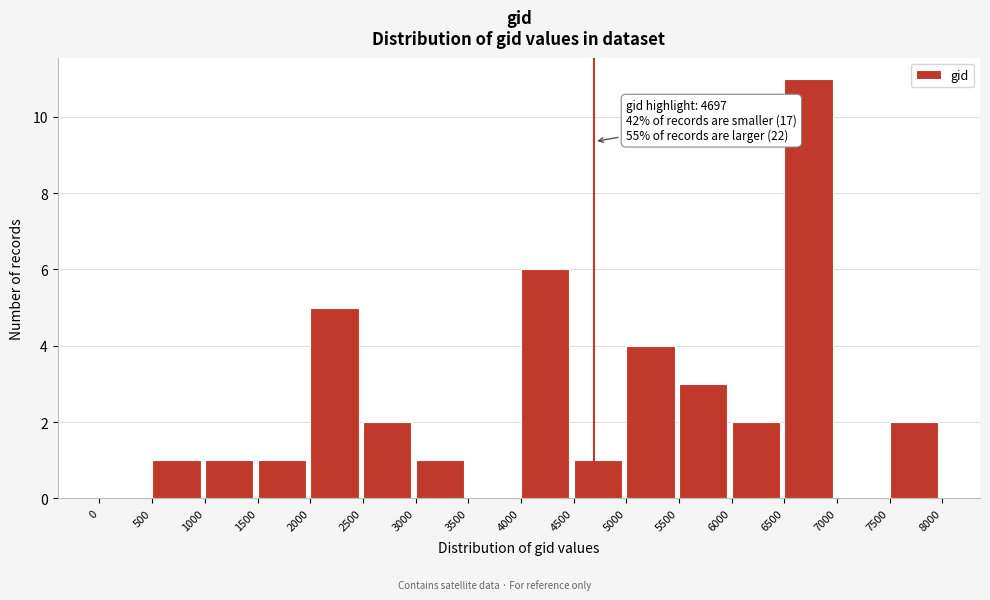

Over which range of the x-axis is the bar tallest?

6500 to 7000